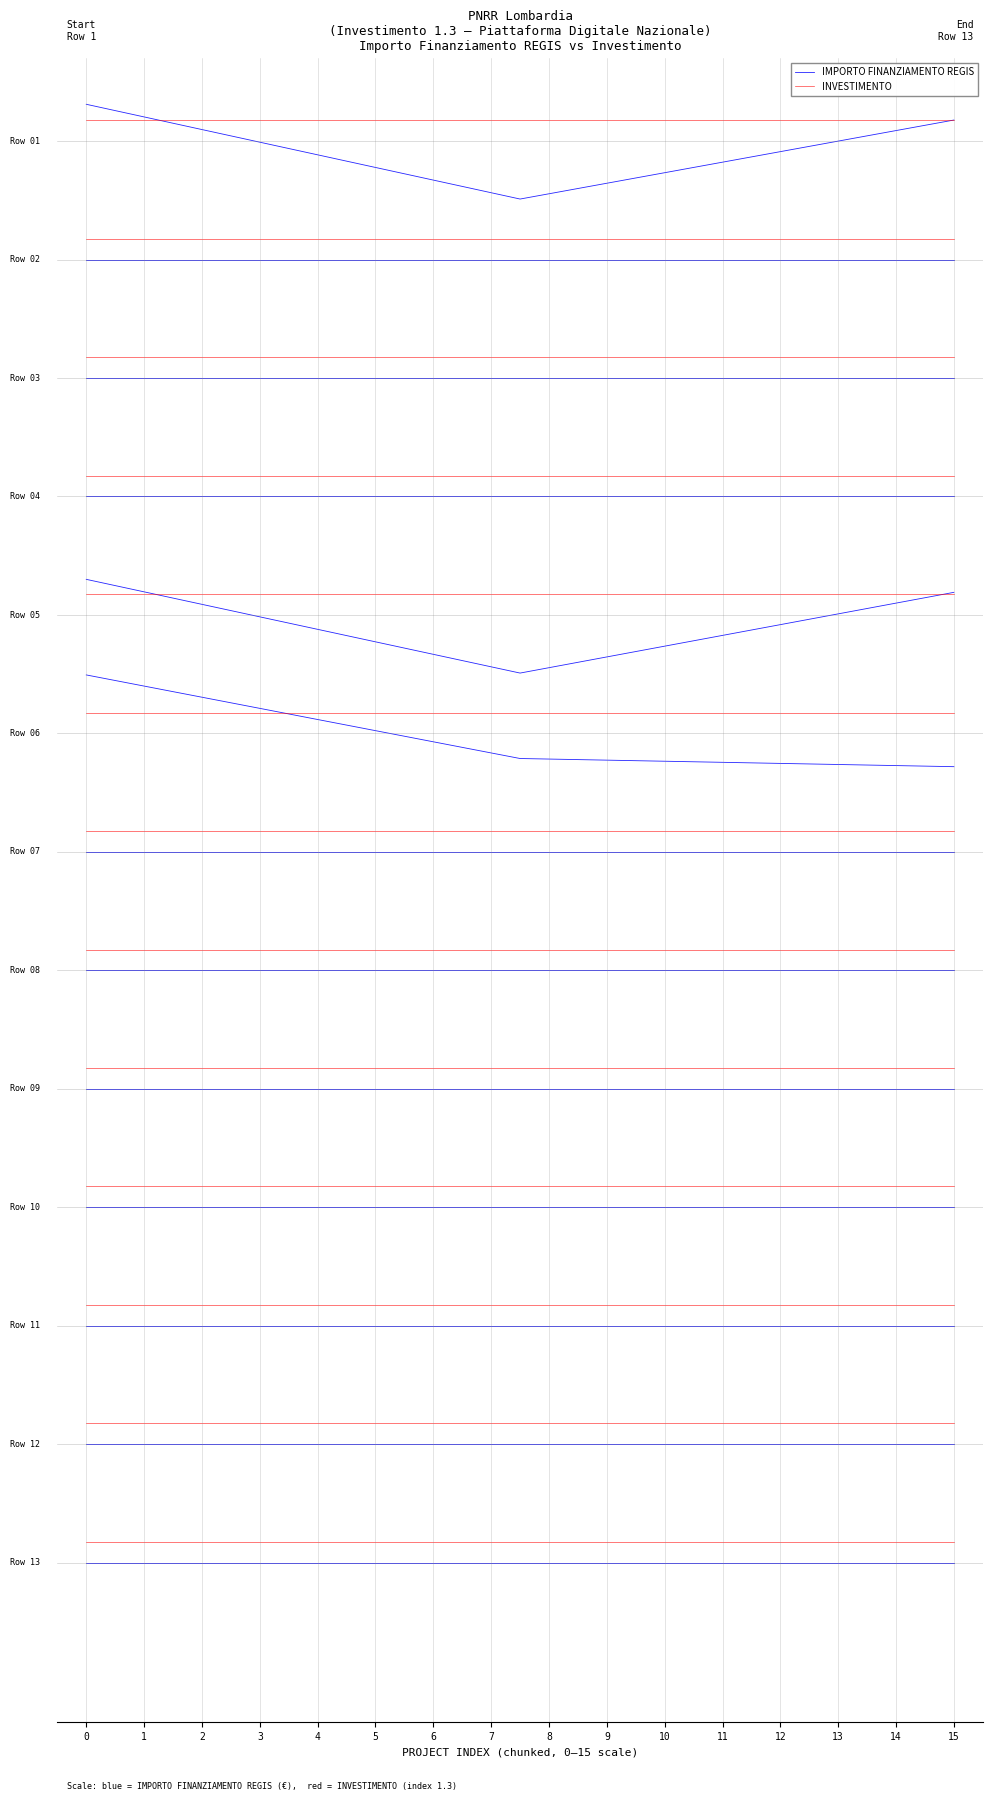

How many lines are shown in the chart?

2